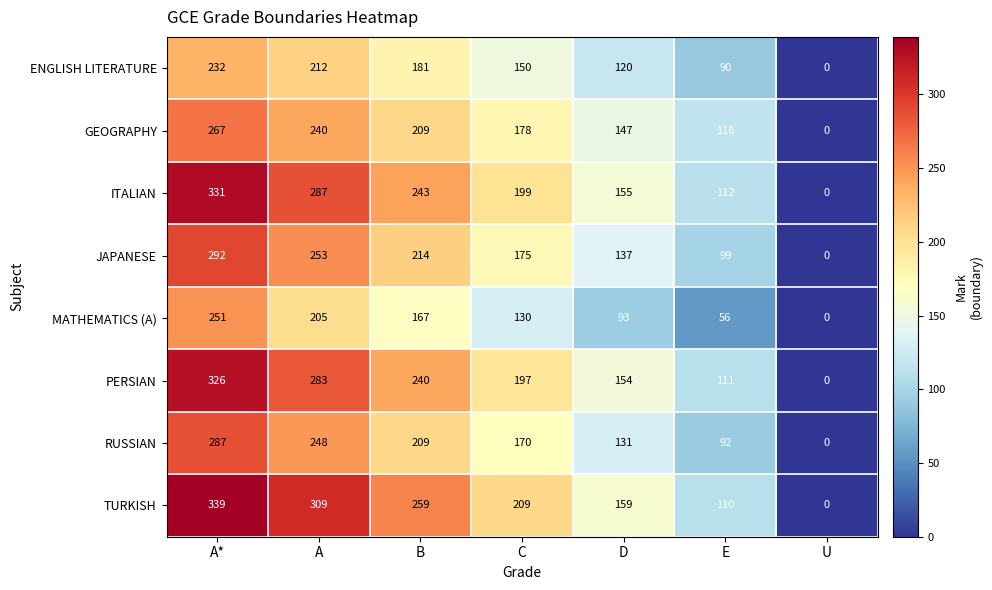

What is the greatest value displayed?

339